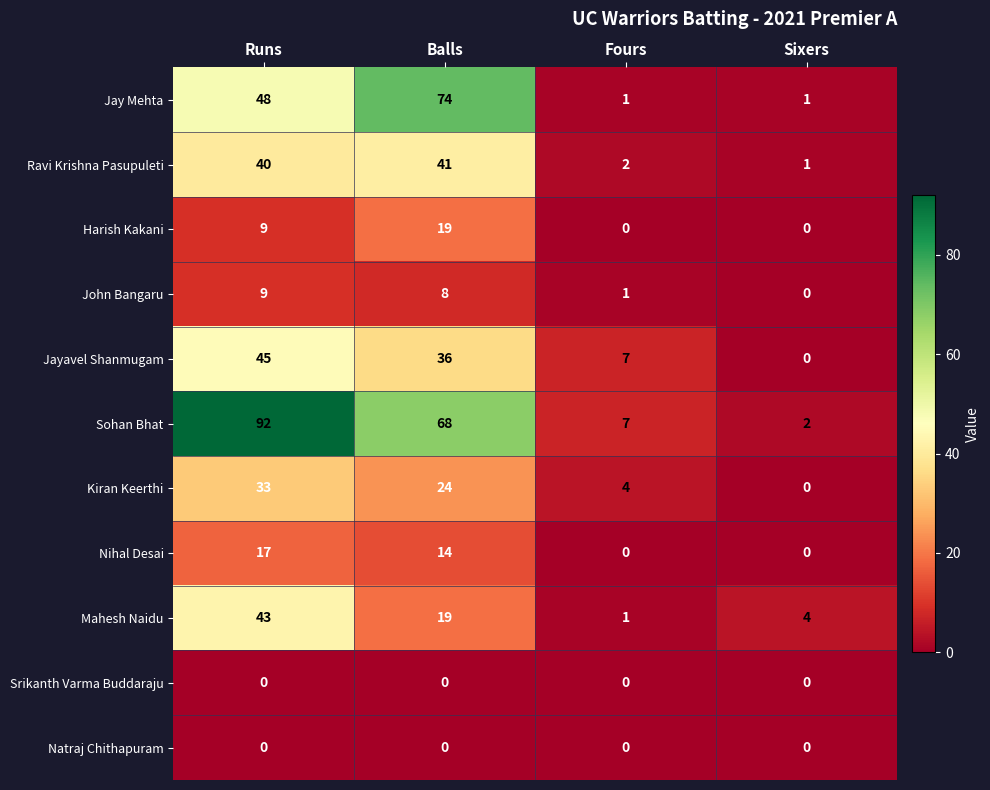

What is the greatest value displayed?

92